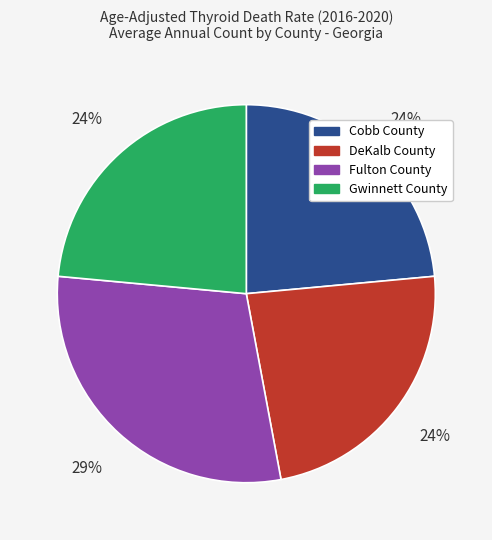

Is the sum of Fulton County and DeKalb County greater than half?

Yes